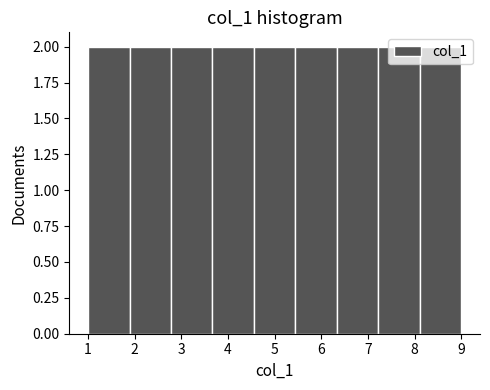

How tall is the bar that spans 1.0 to 1.9 on the x-axis? Neither the bar edges nor the heights are printed on the chart, so give them approximately, as read against the axes.

2